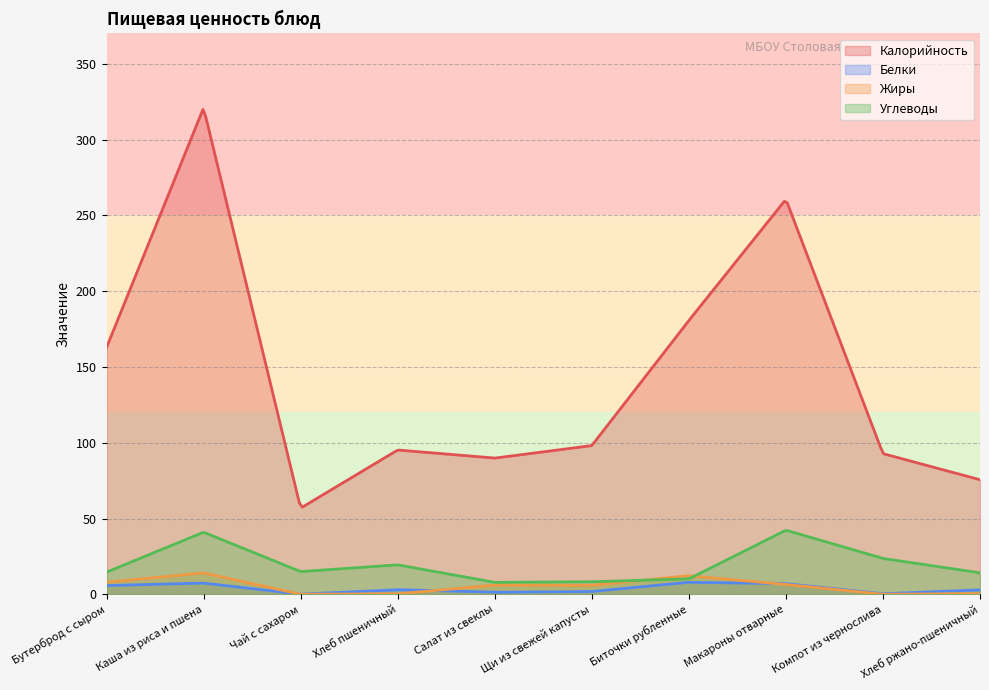

Rank the series at Каша из риса и пшена from highest to lowest value.

Калорийность, Углеводы, Жиры, Белки